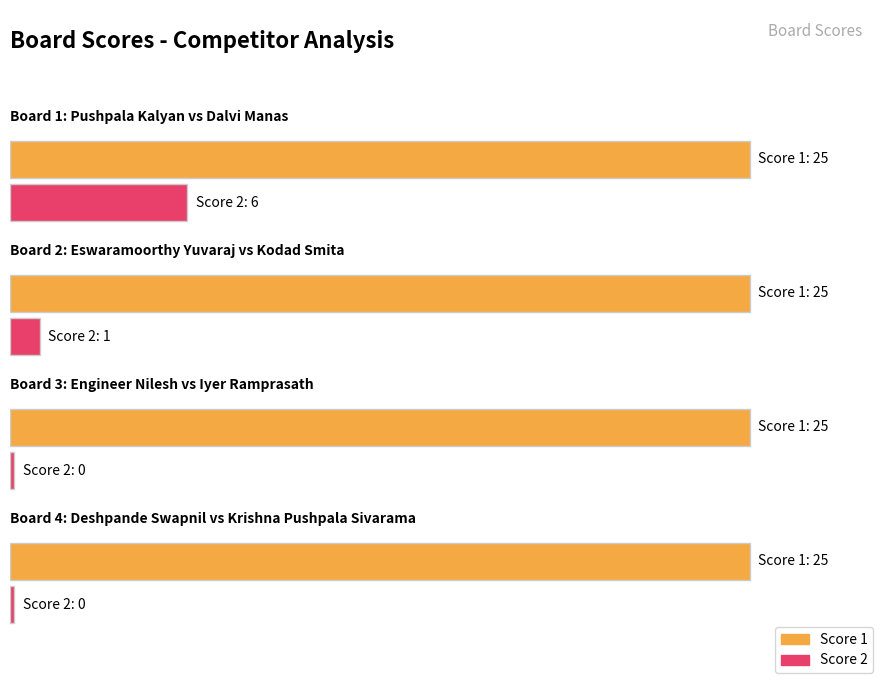

How many groups of bars are there?

4